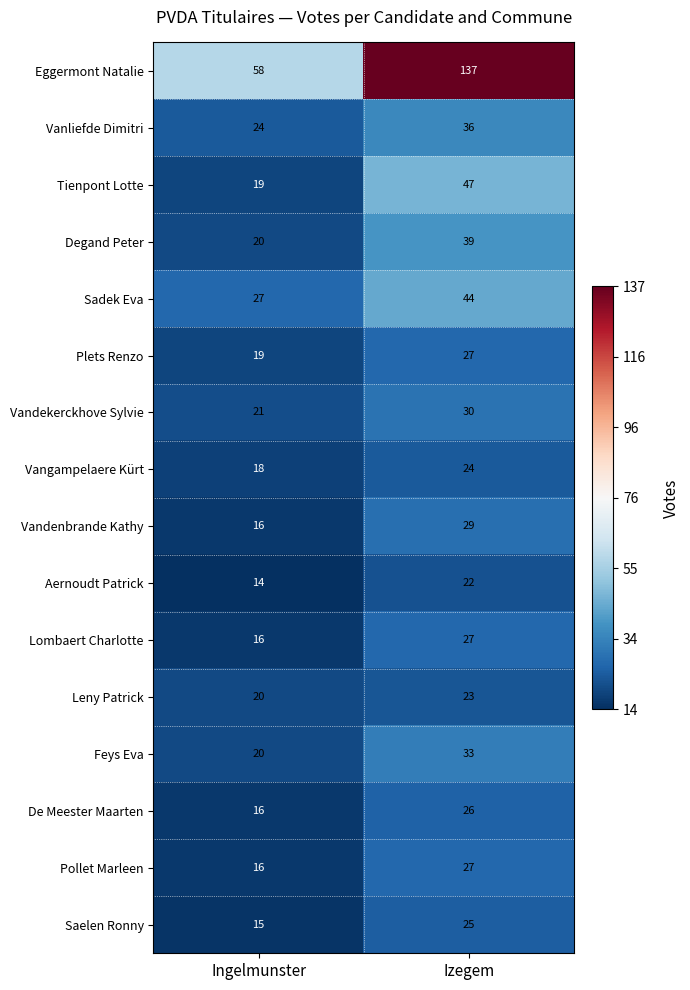

What is the average value of the Sadek Eva series?

36